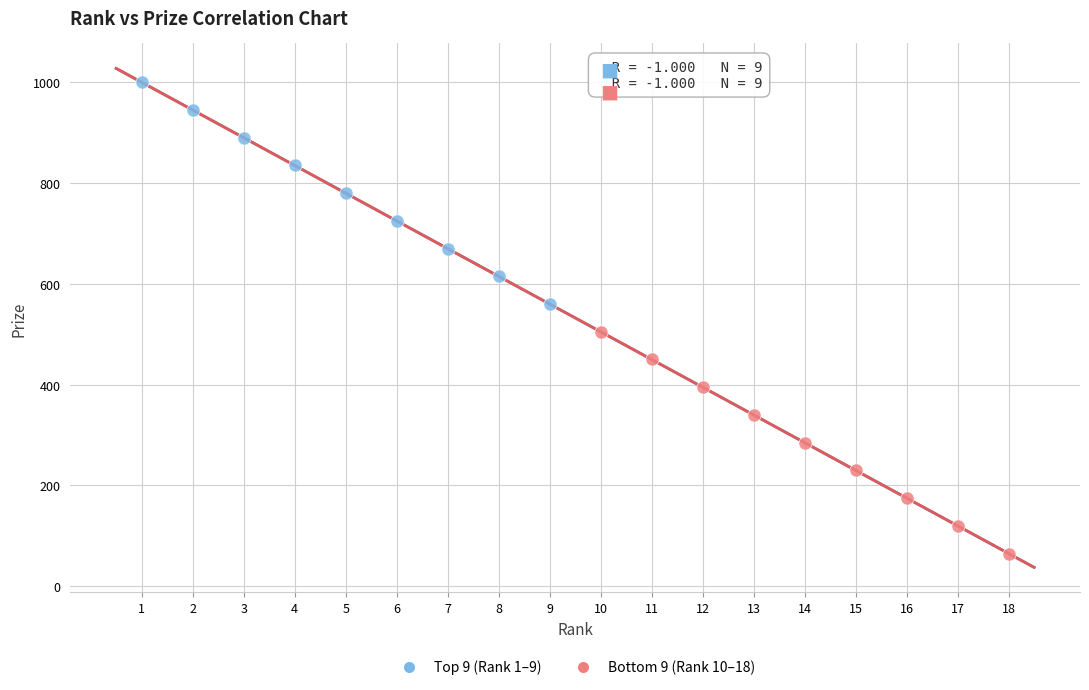

Which series reaches the minimum Y coordinate?

Bottom 9 (Rank 10–18)